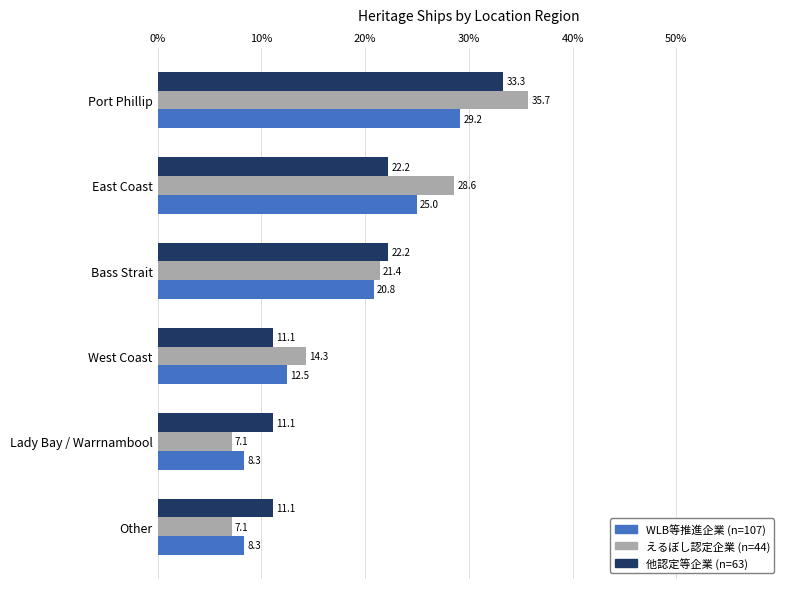

Which series has the largest total across all categories?

えるぼし認定企業 (n=44)